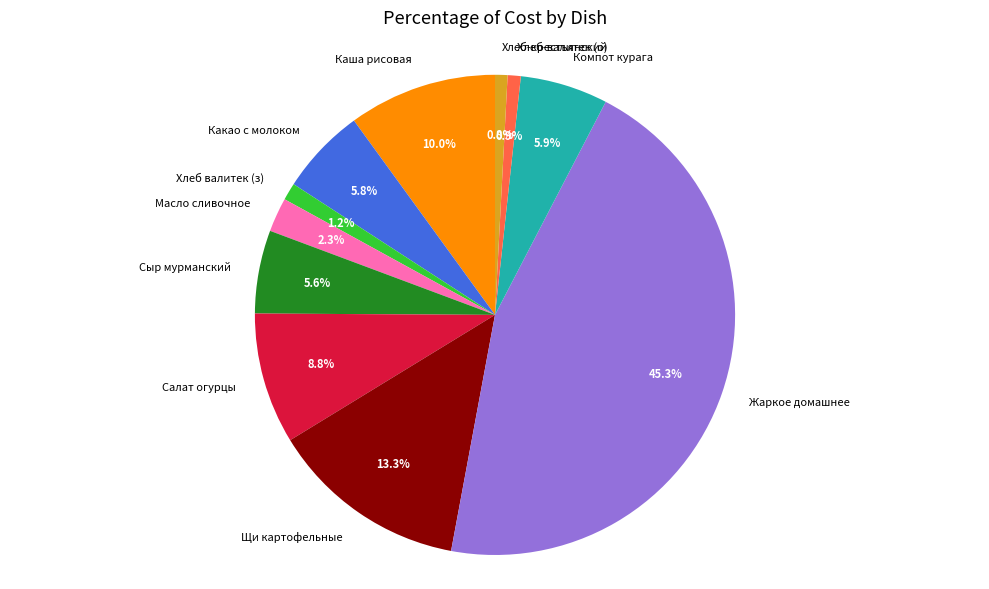

Which slice is the largest?

Жаркое домашнее